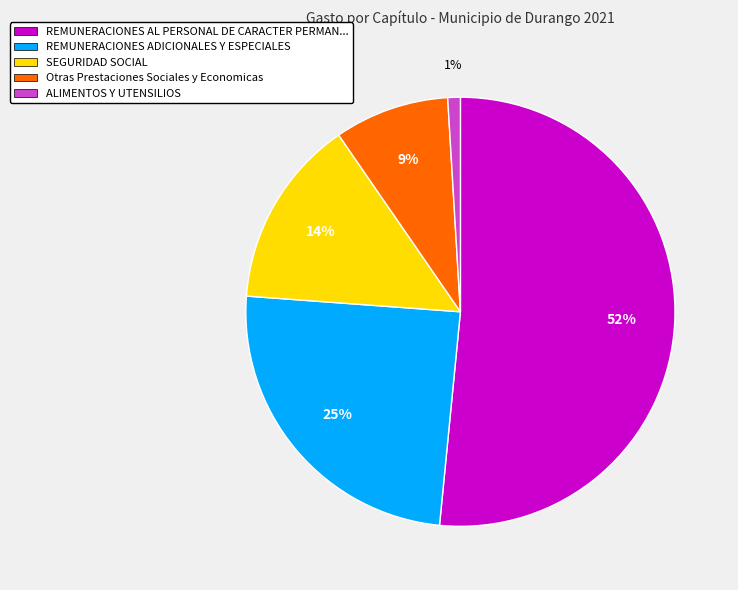

Which category has the biggest portion of the pie?

REMUNERACIONES AL PERSONAL DE CARACTER PERMAN...